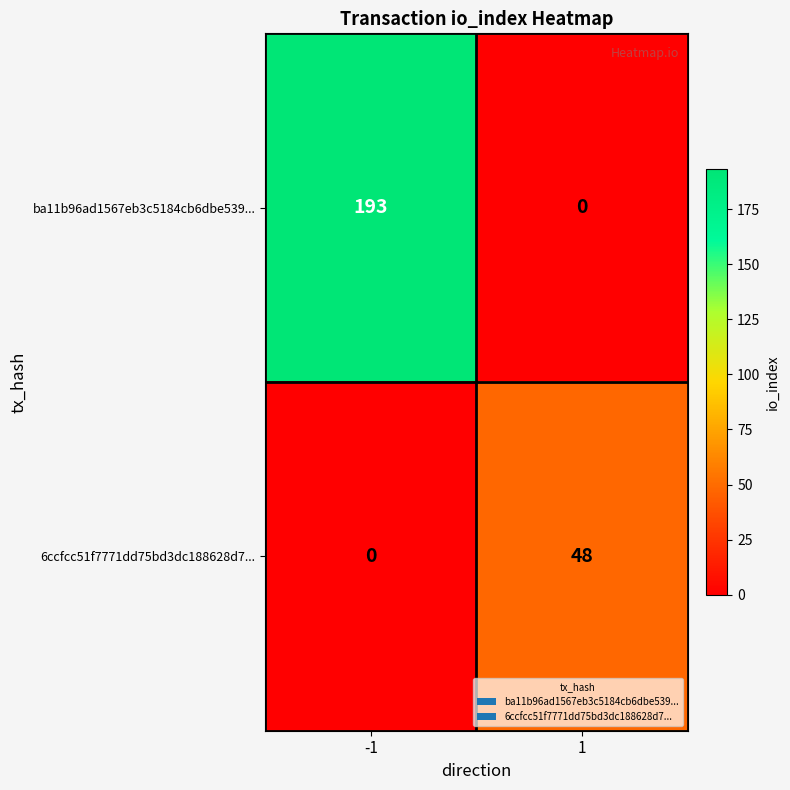

True or false: ba11b96ad1567eb3c5184cb6dbe539... has a value of -128 at 1.

False